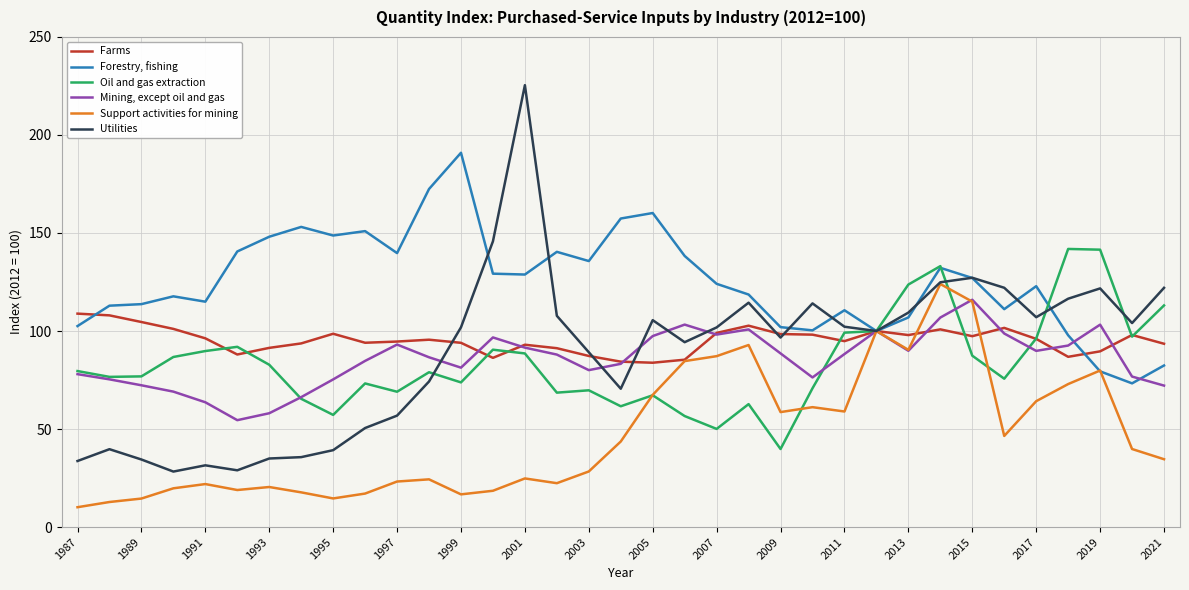

Count the number of data series in this chart.

6